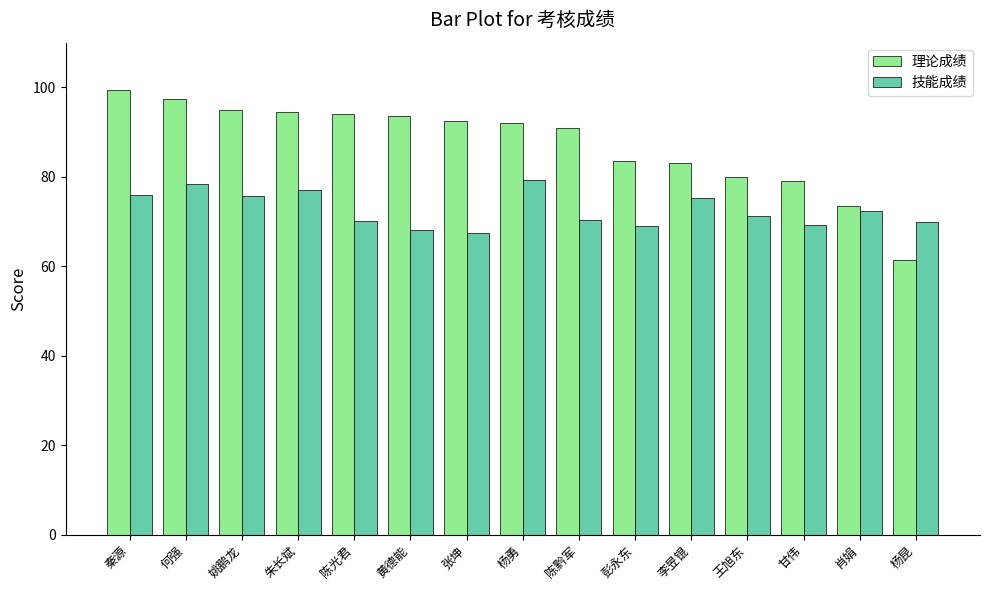

The 技能成绩 series shows 75.3 at 李昱锟. True or false?

True